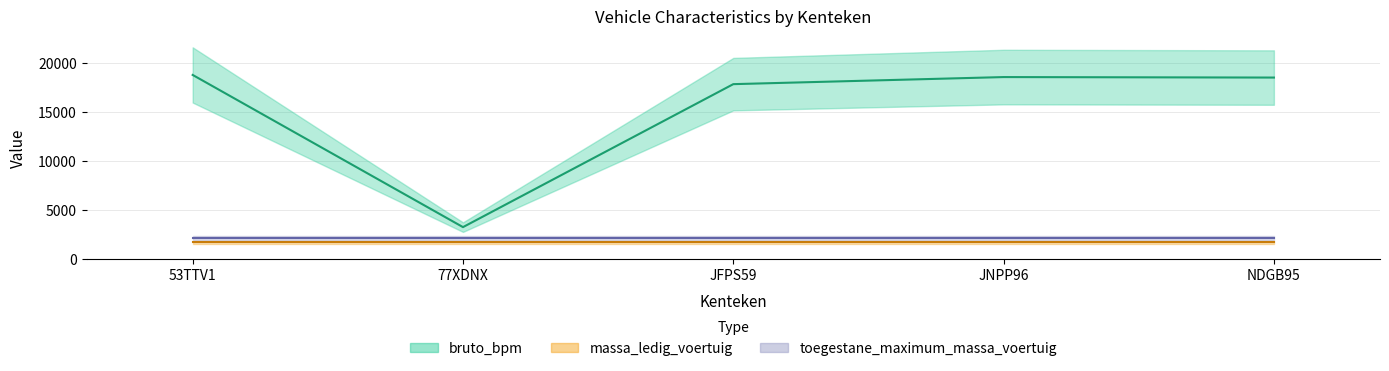

What value does the bruto_bpm series have at 53TTV1, to the nearest 100?

18800